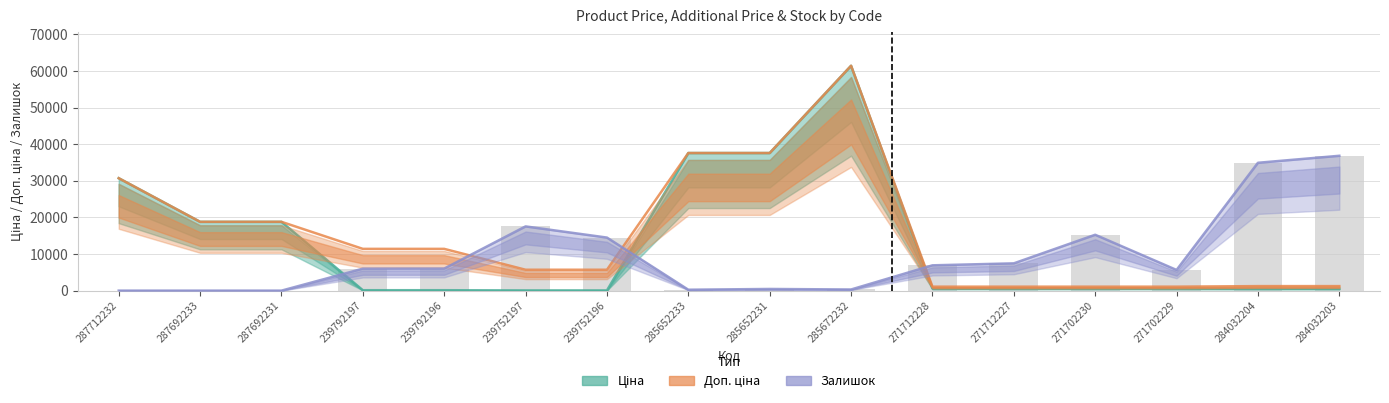

What is the total value across all series at 285652231?

75644.1